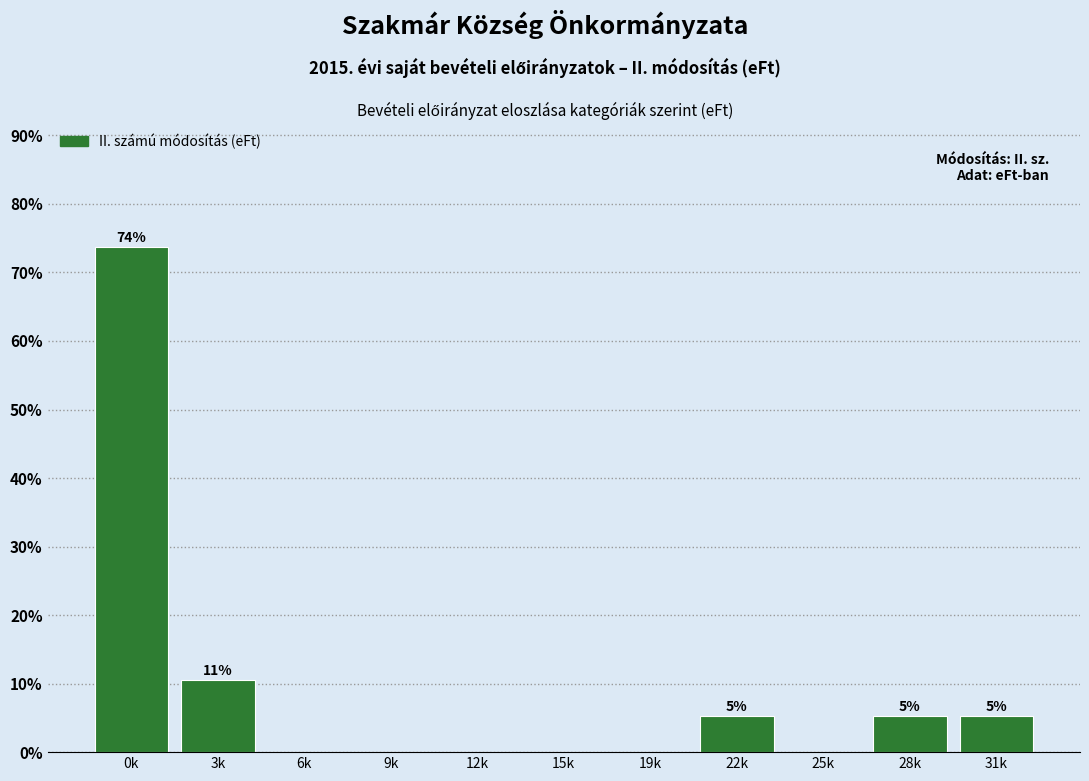

Reading right to left, list all the values displayed in this chart.

31k=5.3	28k=5.3	25k=0.0	22k=5.3	19k=0.0	15k=0.0	12k=0.0	9k=0.0	6k=0.0	3k=10.5	0k=73.7